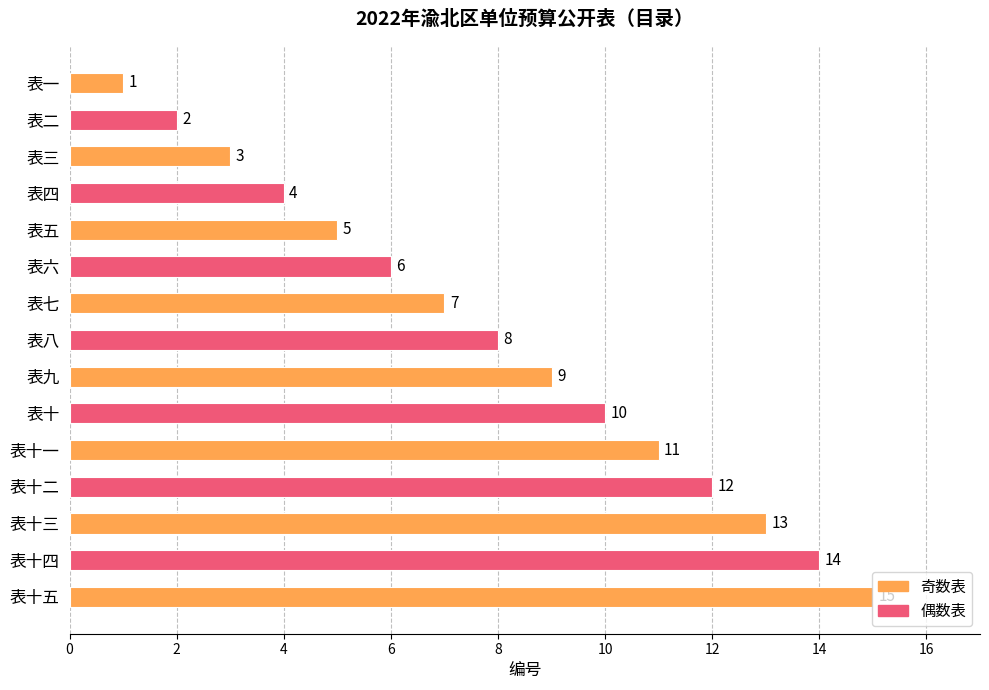

At which category does the chart reach its peak across all series?

表十五